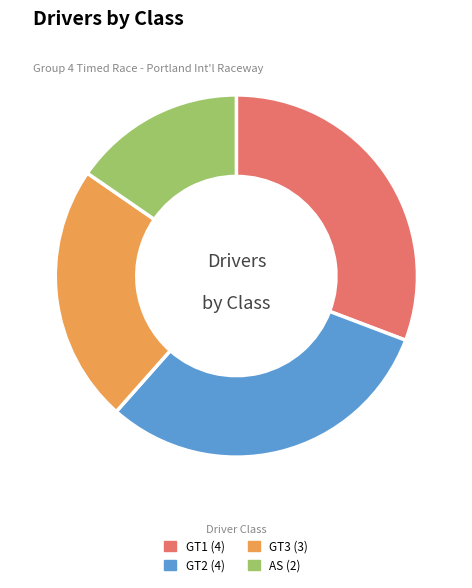

Does any single category account for the majority?

No